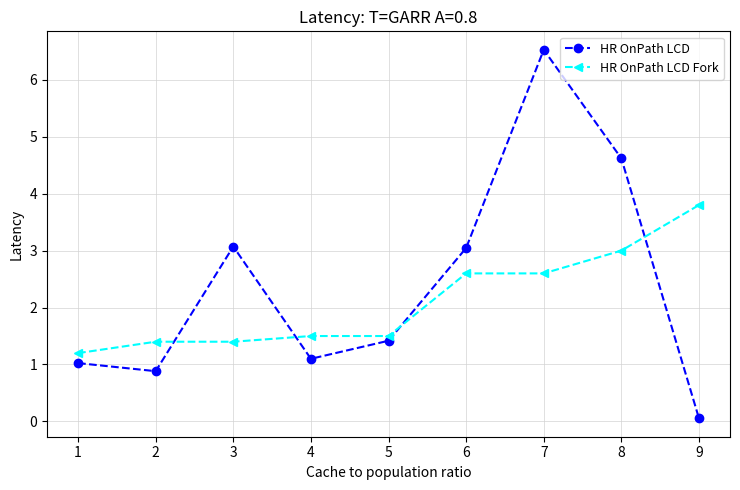

Which series has the widest spread of values?

HR OnPath LCD